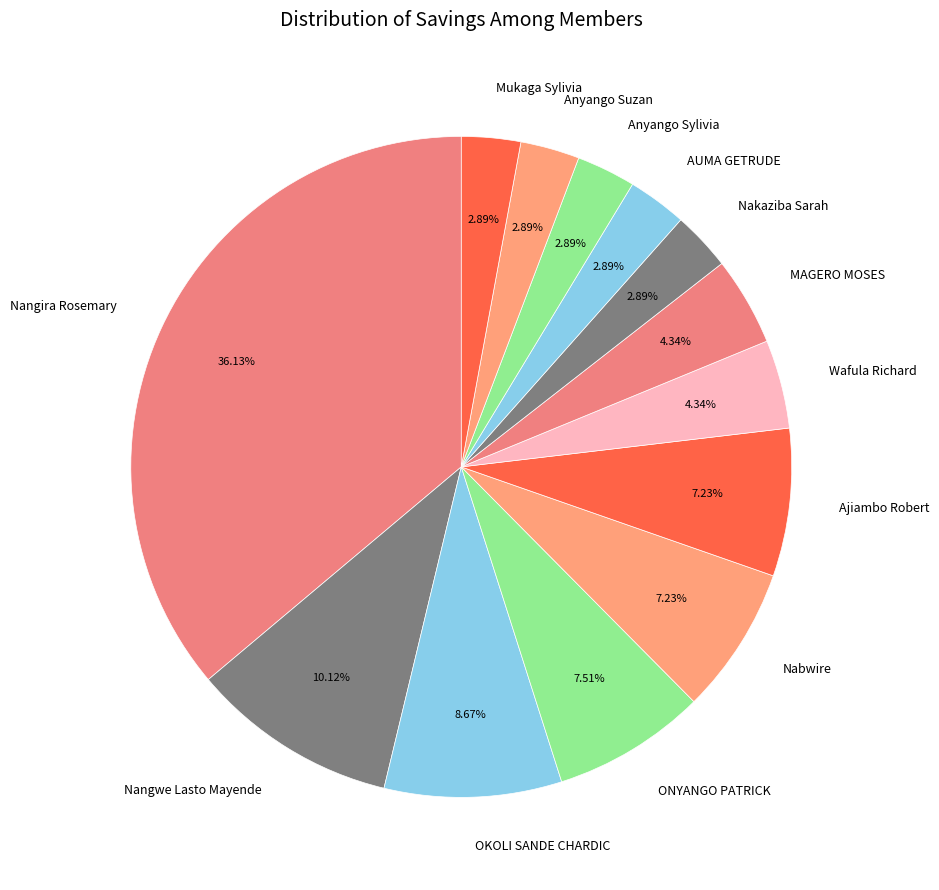

What percentage is NOT represented by Nabwire?

92.8%